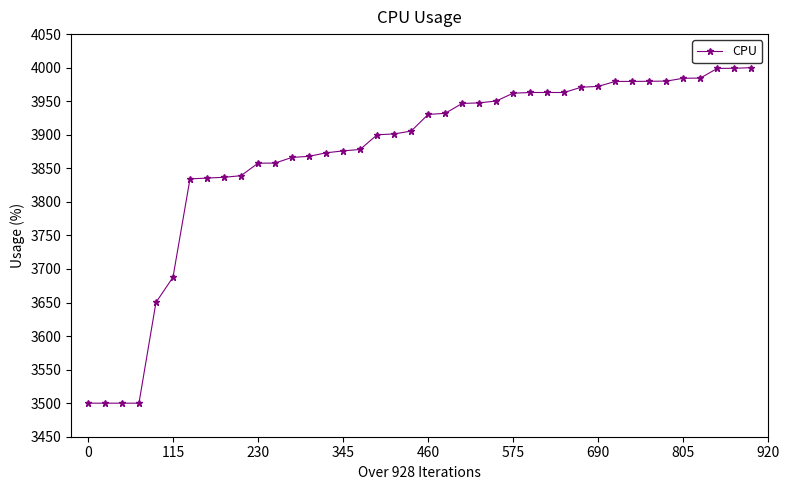

What is the average value?

3871.3